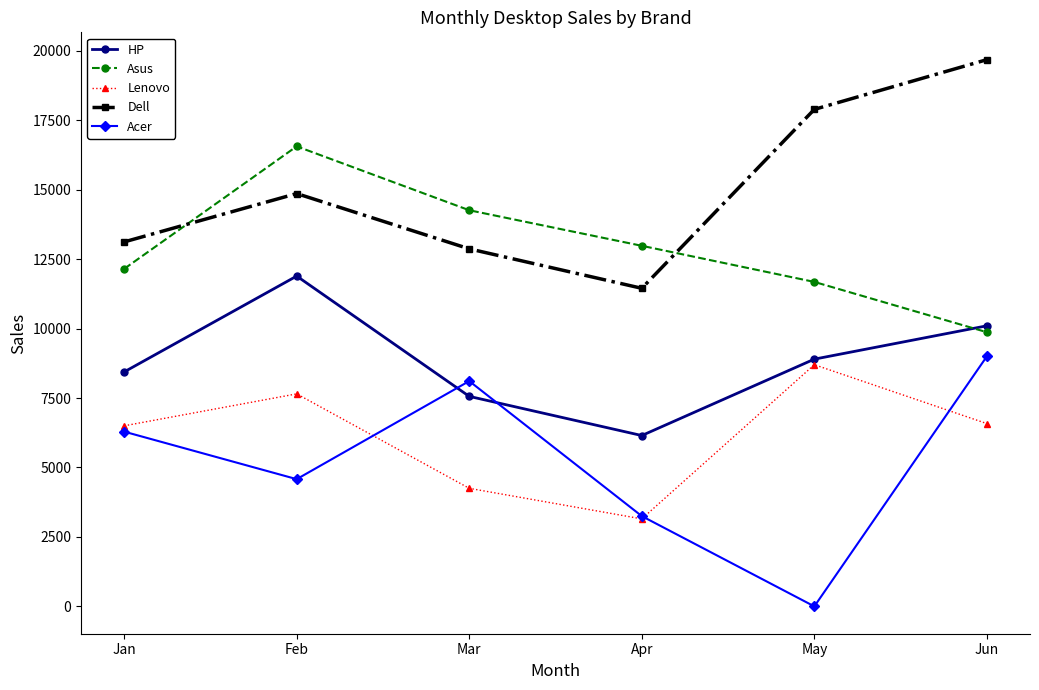

At which label is Dell closest to 15565?

Feb